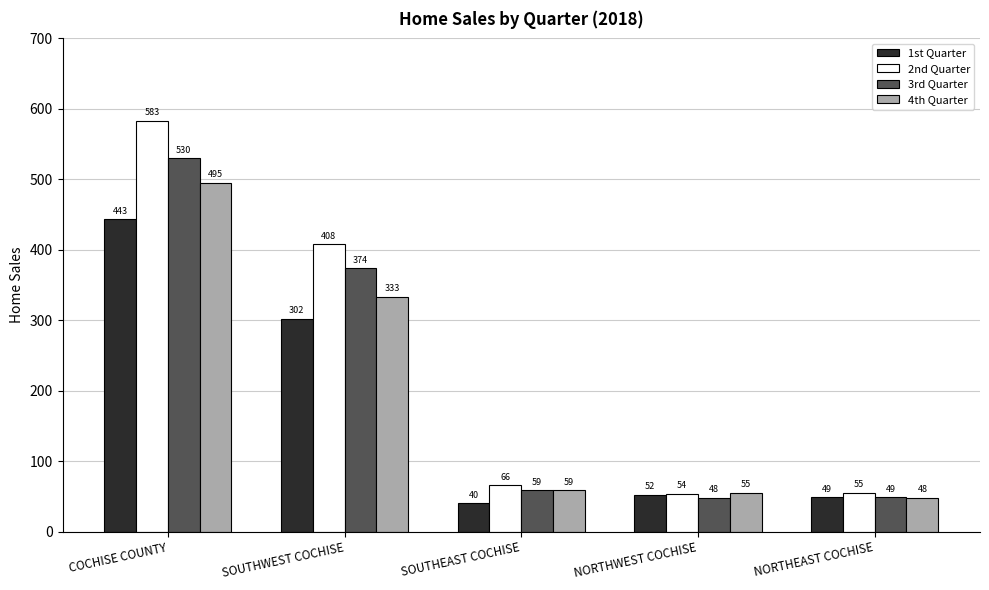

How many values in the 3rd Quarter series are below 59?

2